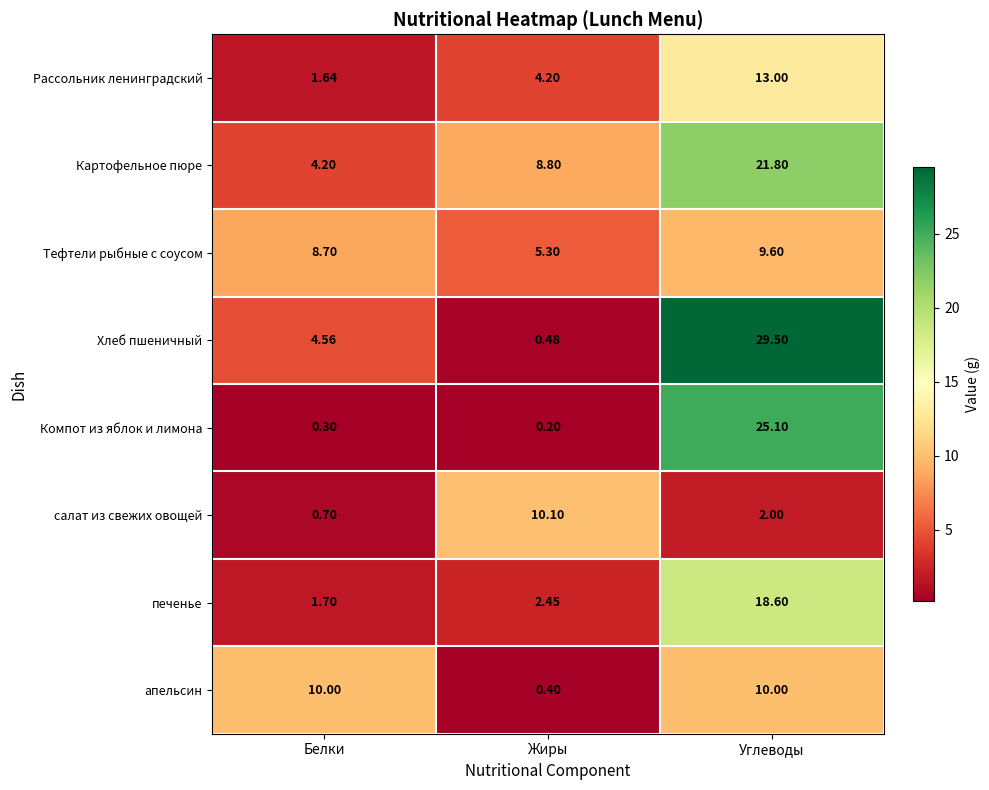

Where does the печенье series first go above 2?

Жиры